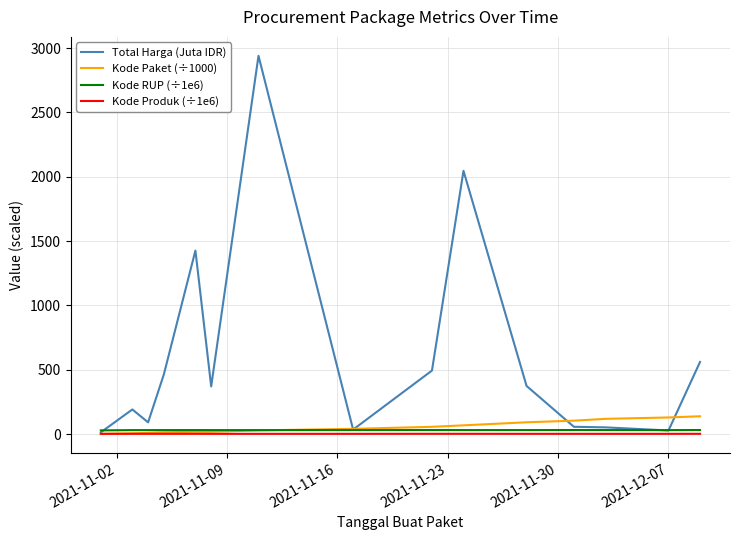

Which series has the widest spread of values?

Total Harga (Juta IDR)